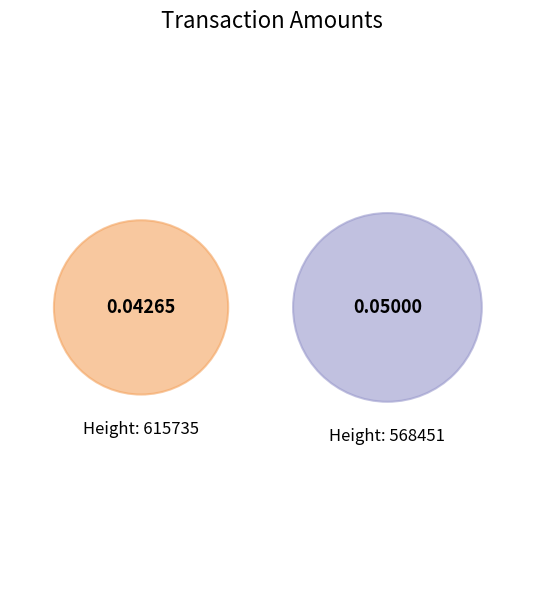

Is the sum of 568451 and 615735 greater than half?

Yes